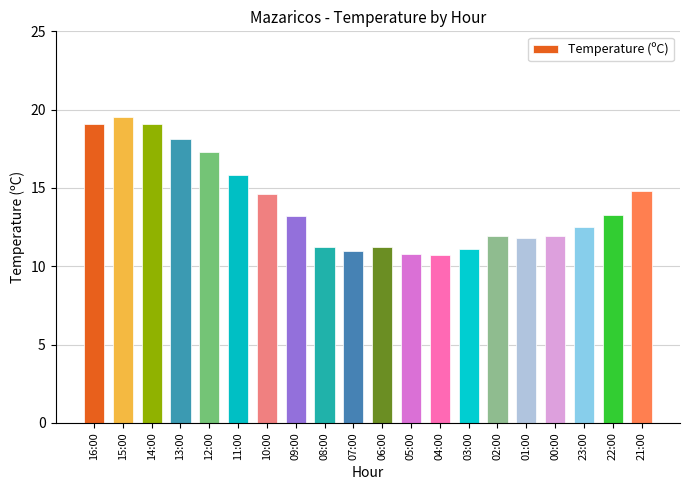

What is the value of the 11th bar from the left?

11.2